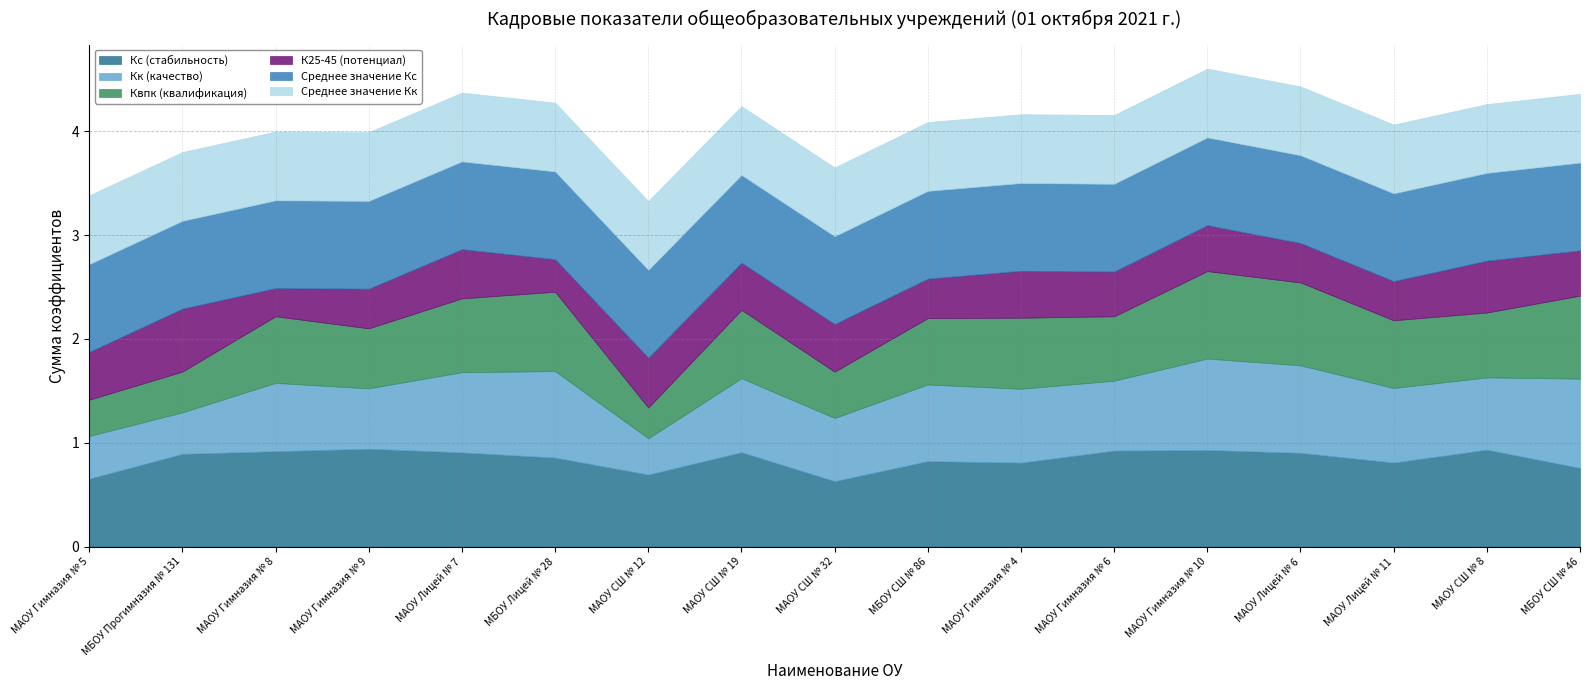

What is the value of the Среднее значение Кк point at the 5th from the left?

0.7